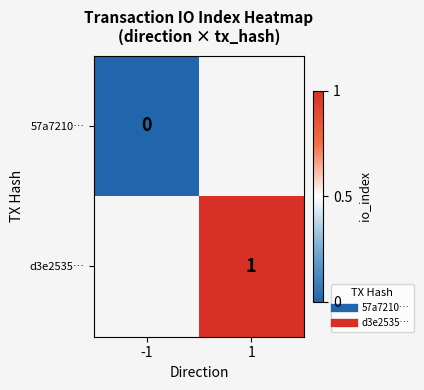

What is the maximum value shown in the chart?

1.0